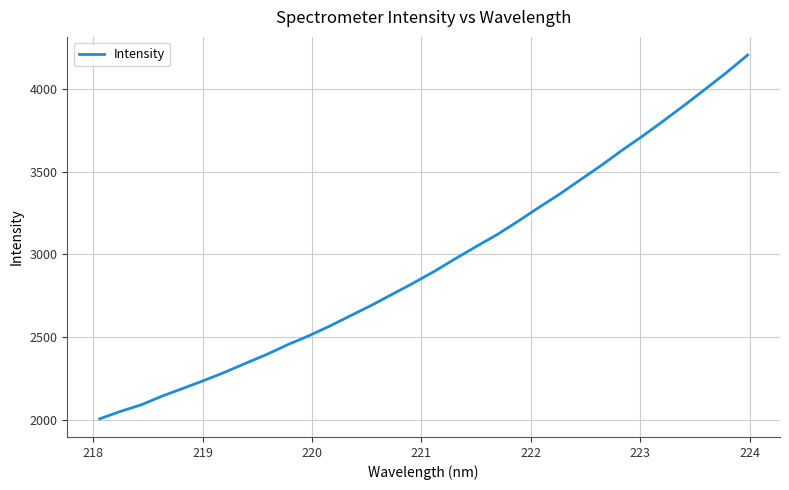

What is the difference between the maximum and minimum values?

2200.4